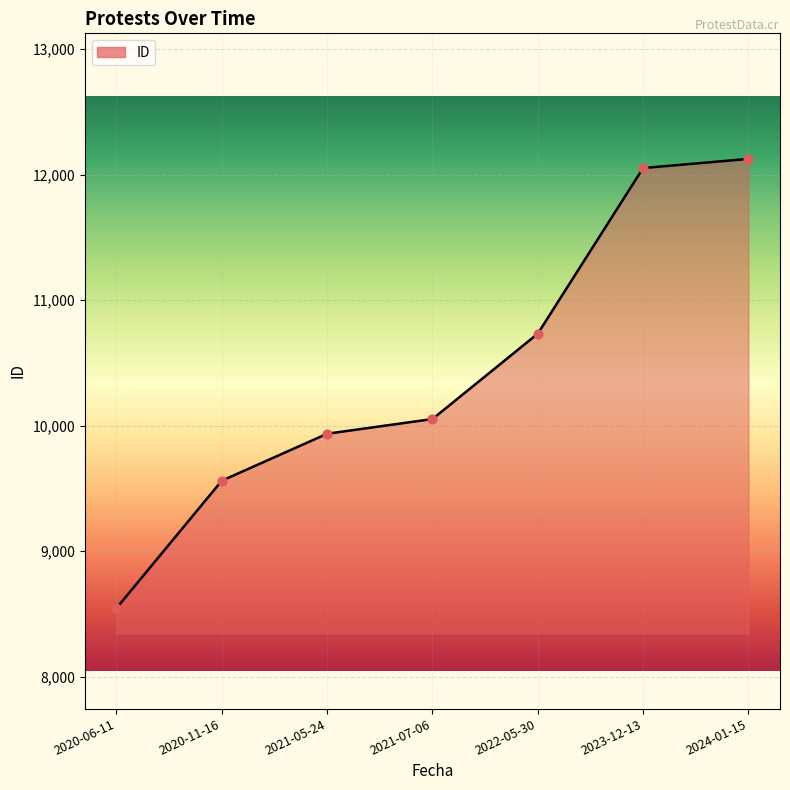

What is the ratio of the value at 2021-05-24 to the value at 2022-05-30?

0.9